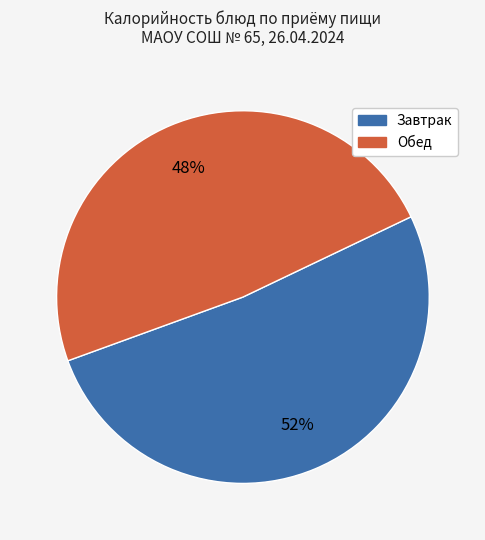

Is there a majority slice in this chart?

Yes